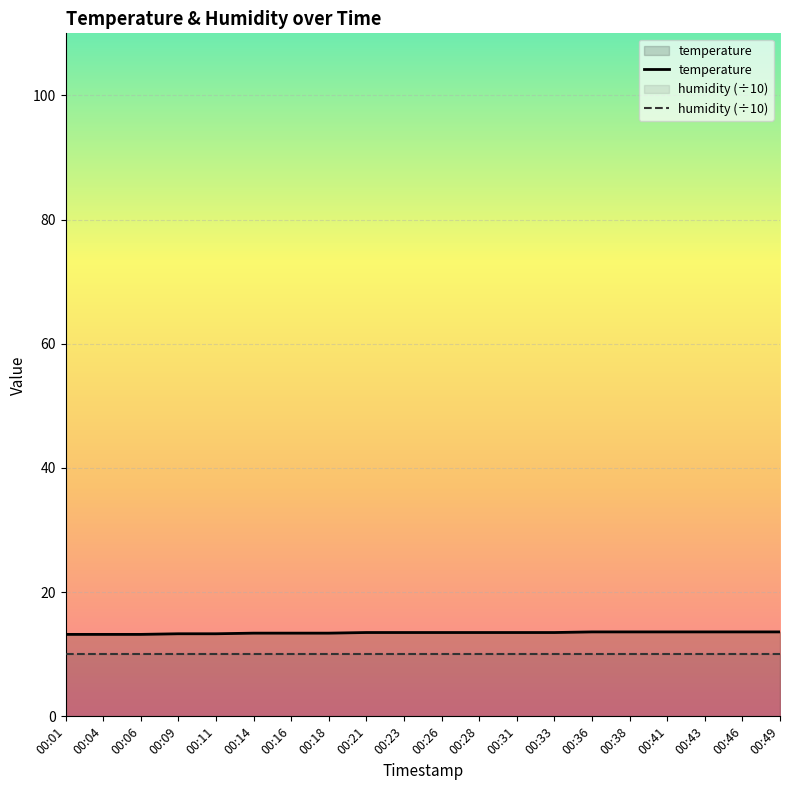

What is the value of the humidity (÷10) point at the 3rd from the left?

10.0